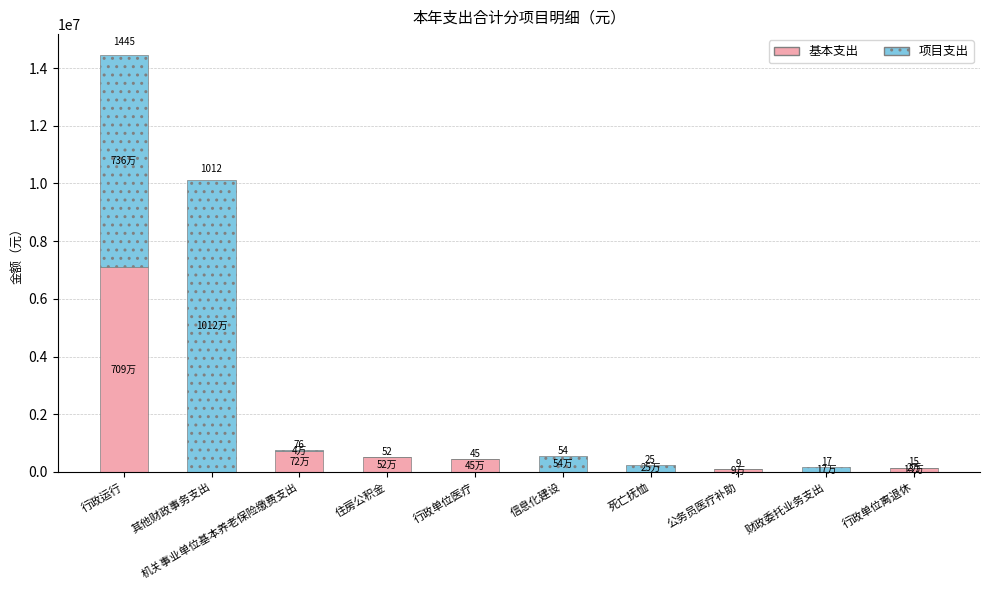

What are all the series names shown in the legend?

基本支出, 项目支出